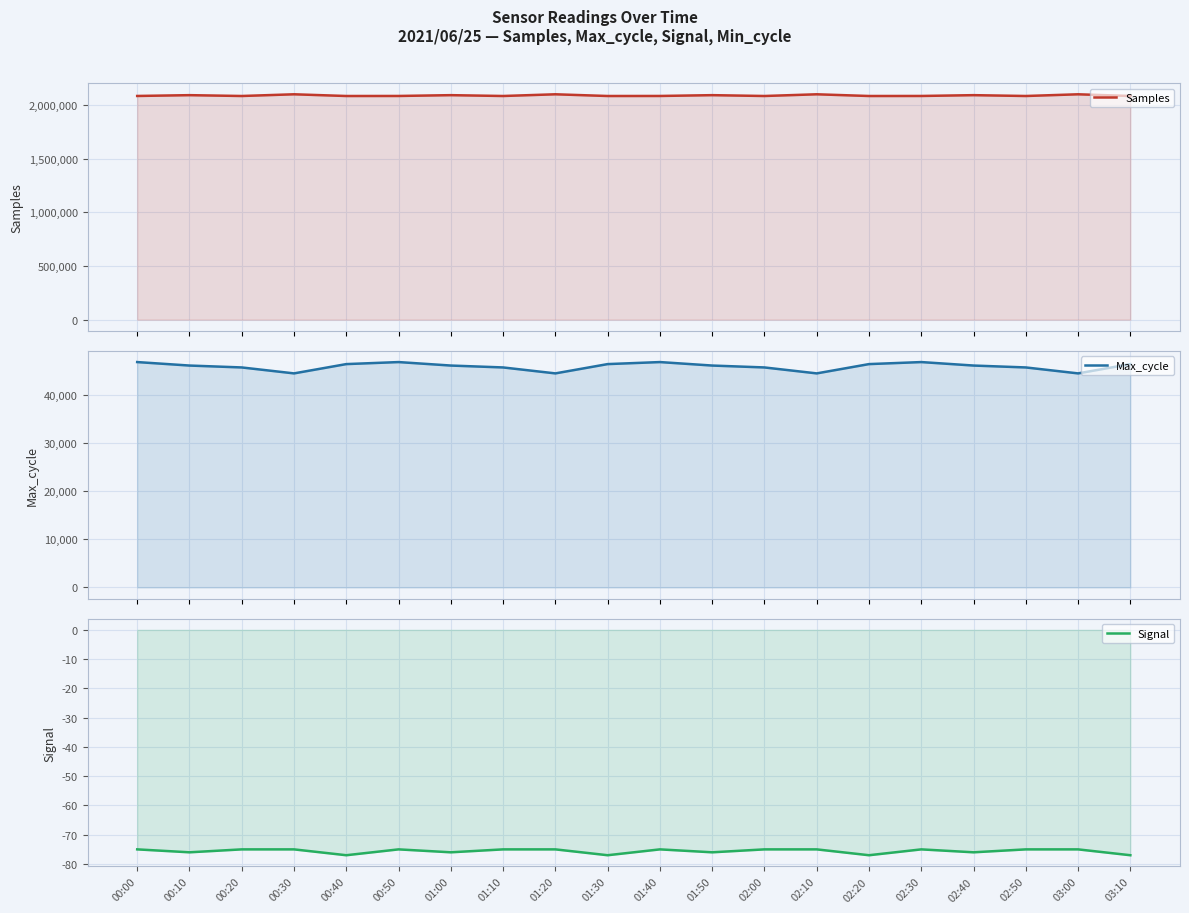

Which has a higher value, 01:30 or 02:40?

02:40